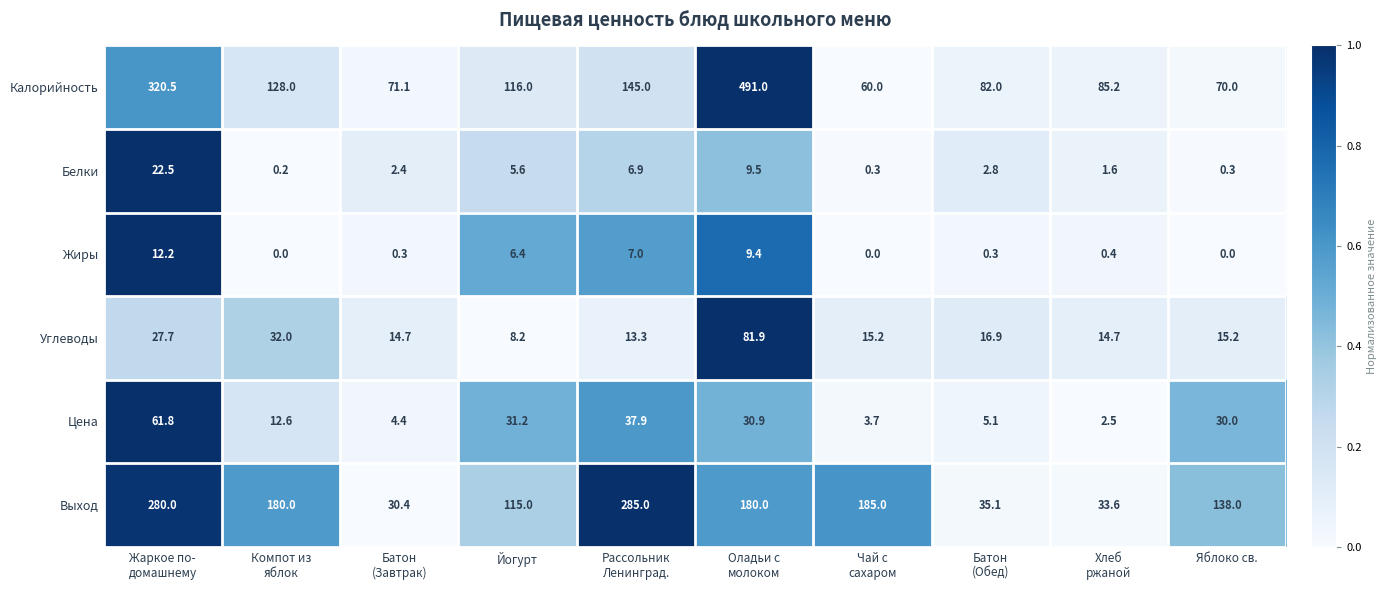

What is the difference between the maximum and minimum values in the Цена series?

59.3